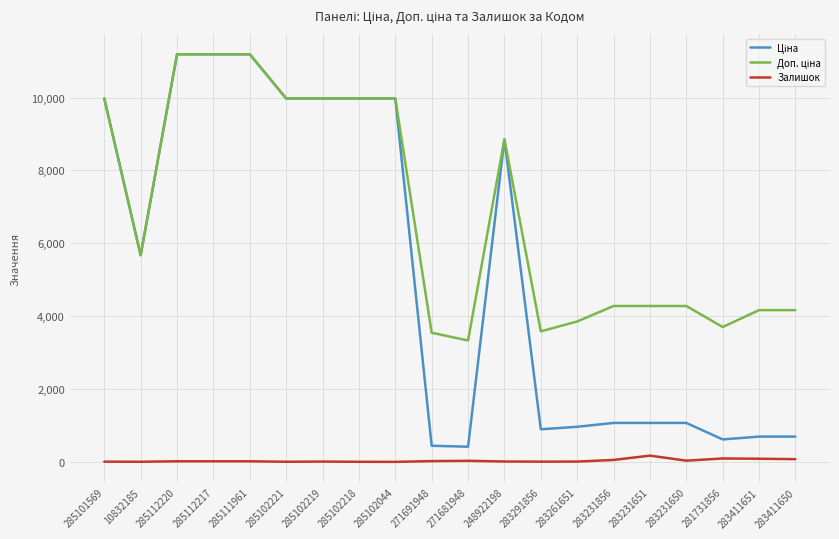

What is the label of the 6th point from the left?

285102221